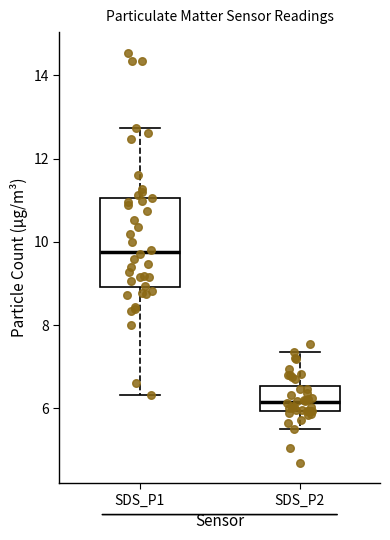

Where does the upper whisker of the box for SDS_P1 end on the y-axis? The values are not printed on the chart, so give them approximately, as read against the axis.

12.8